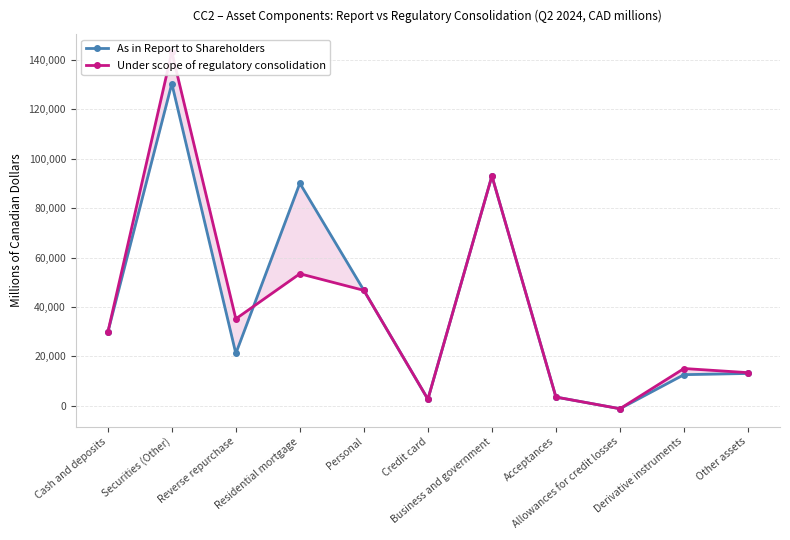

At which label does As in Report to Shareholders reach its minimum?

Allowances for credit losses